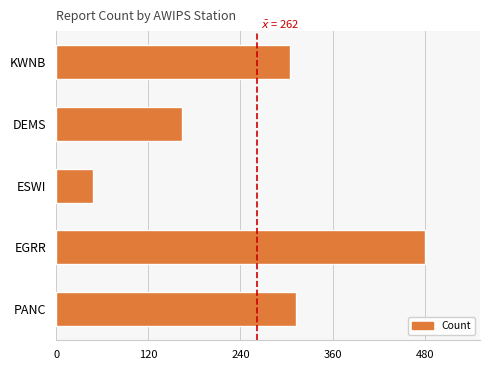

Reading top to bottom, list all the values displayed in this chart.

304	164	48	480	312